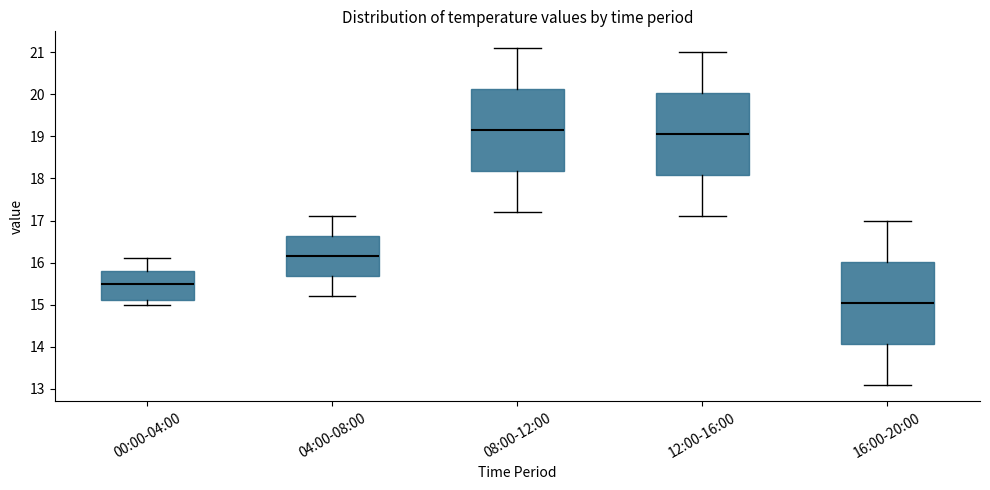

Reading left to right, transcribe this box plot: for each box, give where its median line is, the range the box spans, and where its two whiskers end, as read against the y-axis. The values are not printed on the chart, so give them approximately, as read against the axis.

00:00-04:00: median 15.5, box 15.1 to 15.8, whiskers 15.0 to 16.1
04:00-08:00: median 16.2, box 15.7 to 16.6, whiskers 15.2 to 17.1
08:00-12:00: median 19.2, box 18.2 to 20.1, whiskers 17.2 to 21.1
12:00-16:00: median 19.1, box 18.1 to 20.0, whiskers 17.1 to 21.0
16:00-20:00: median 15.1, box 14.1 to 16.0, whiskers 13.1 to 17.0